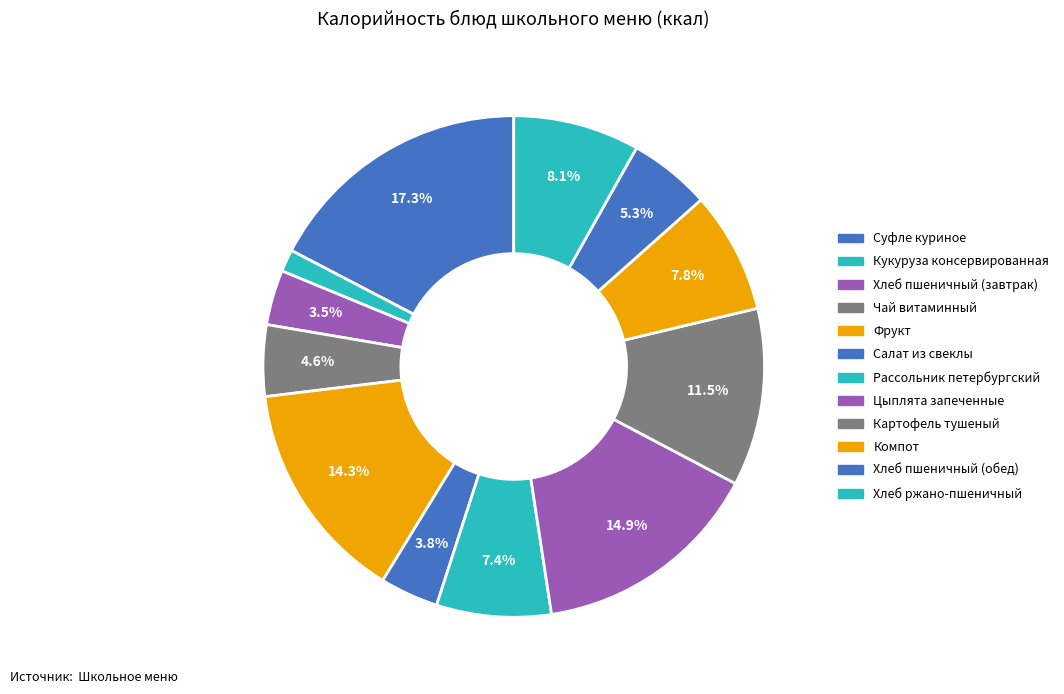

What is the ratio of the value at Салат из свеклы to the value at Хлеб пшеничный (завтрак)?

1.1